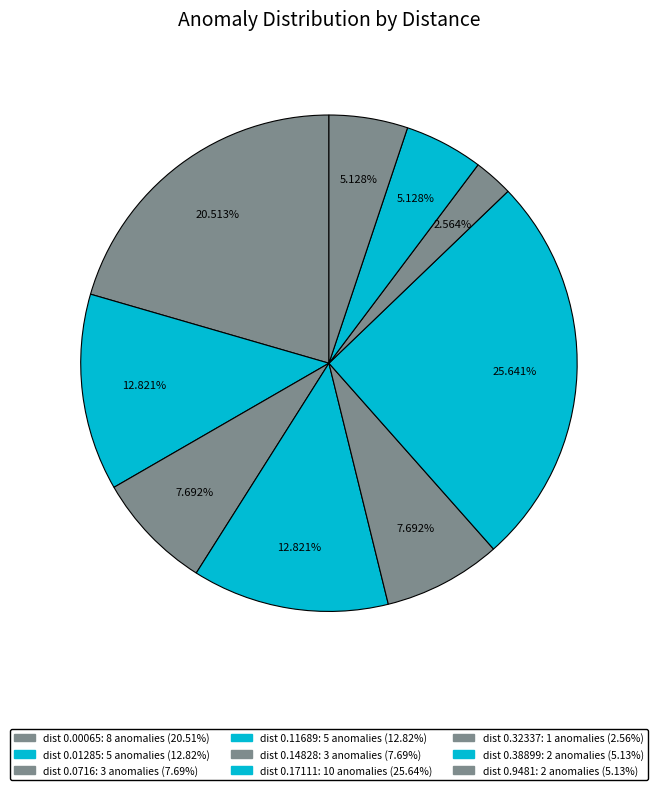

How many segments does this pie chart have?

9